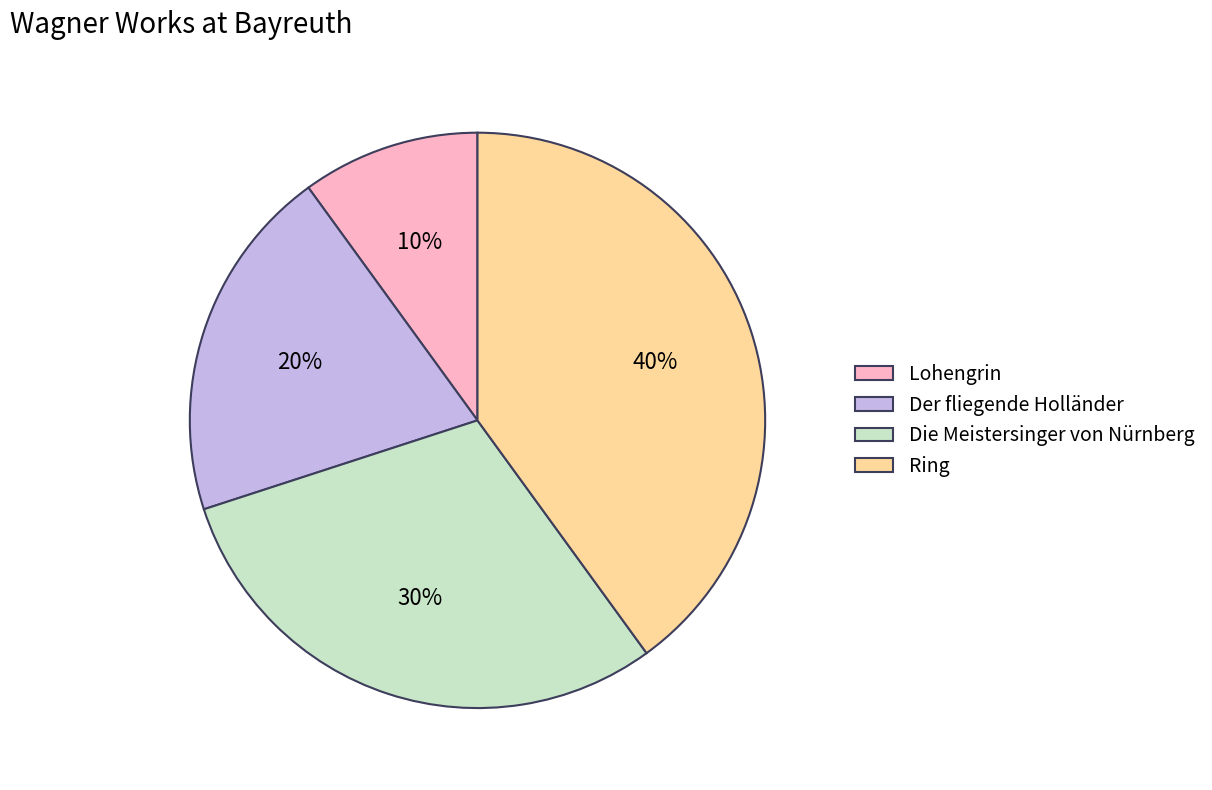

Does Der fliegende Holländer account for over 50% of the chart?

No